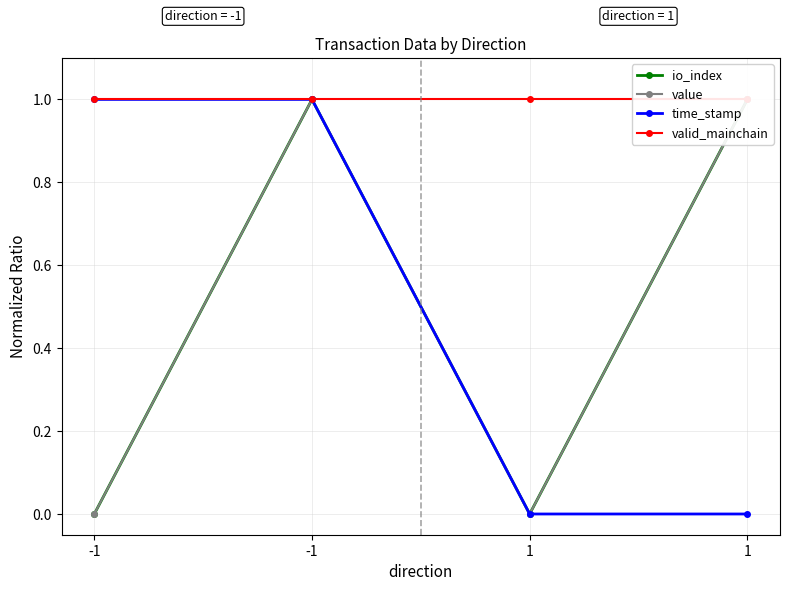

The io_index series shows 0 at -1. True or false?

True